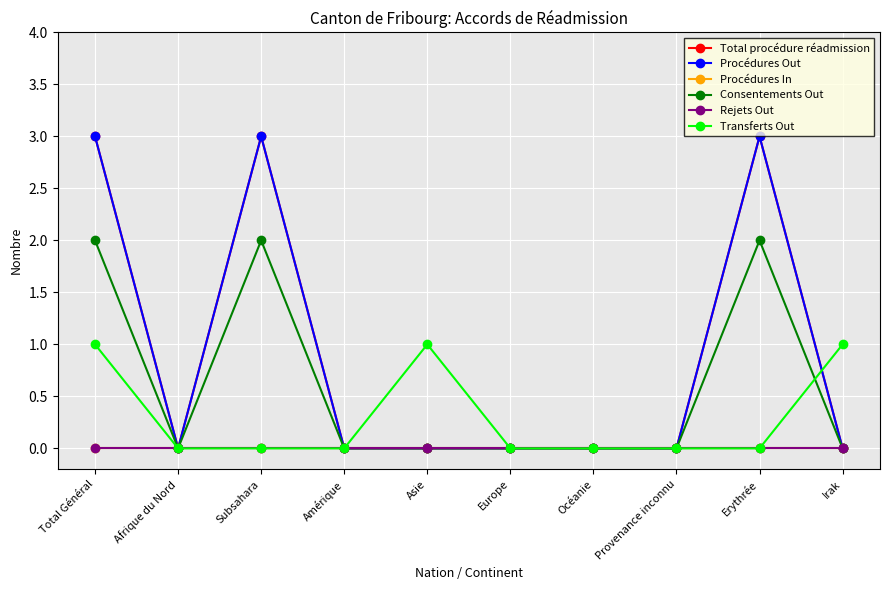

How many Total procédure réadmission values are between 0 and 3?

10